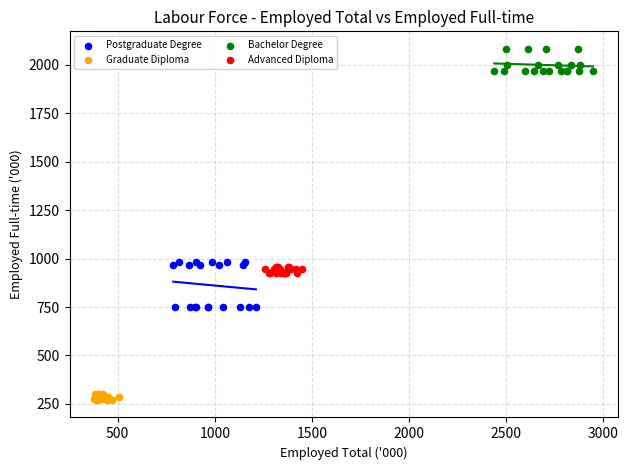

What are all the series names shown in the legend?

Postgraduate Degree, Graduate Diploma, Bachelor Degree, Advanced Diploma